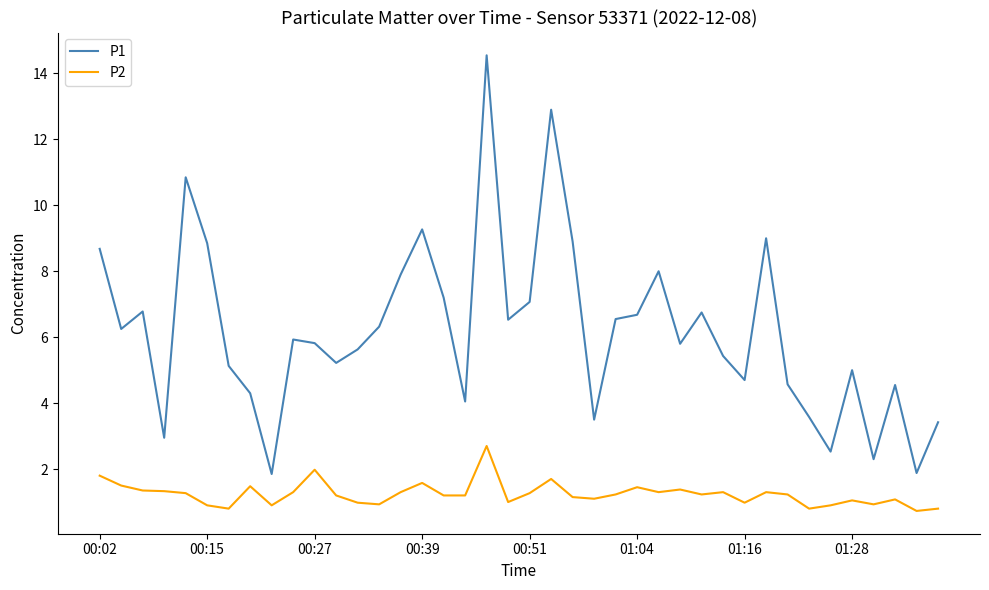

Which series has the largest range (max minus min)?

P1